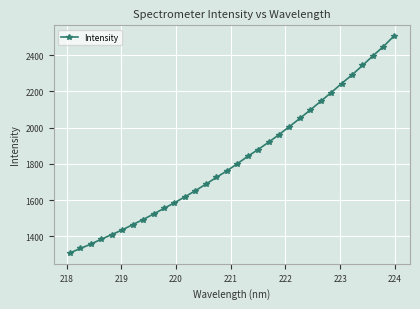

How many categories are shown in the chart?

32